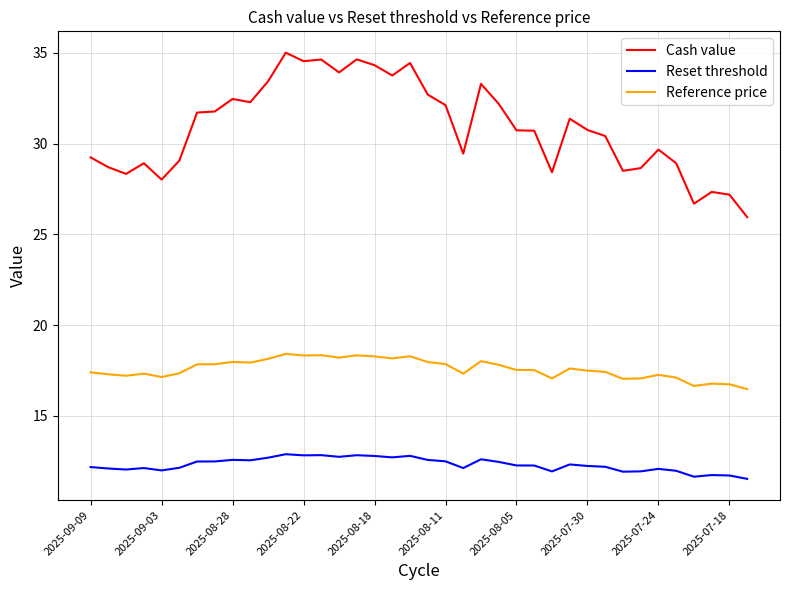

List the series in order of their overall mean, highest first.

Cash value, Reference price, Reset threshold